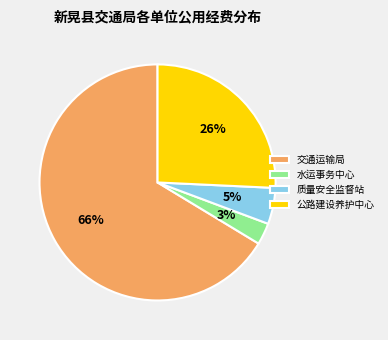

Which slice is the largest?

交通运输局